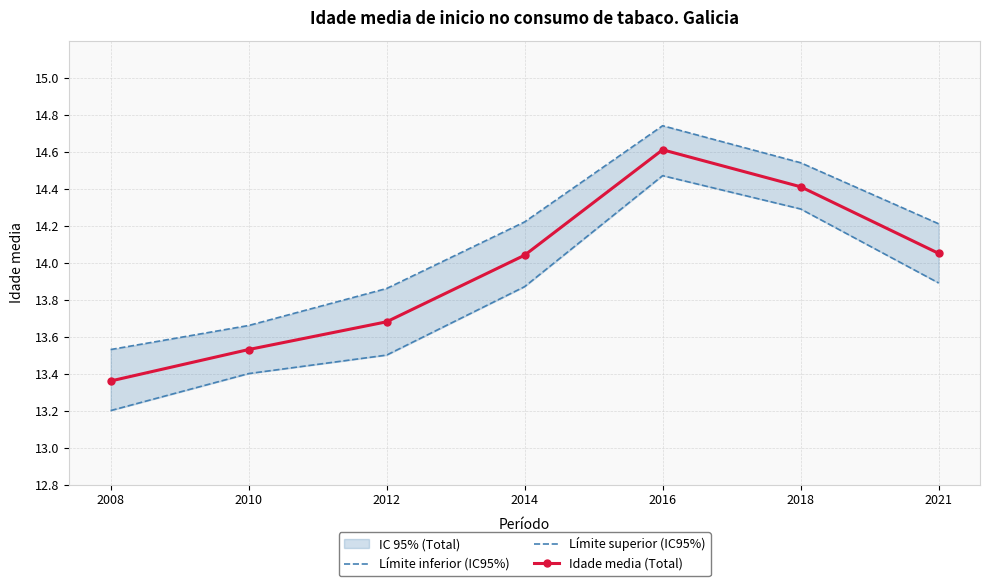

Rank the series at 2012 from highest to lowest value.

Límite superior (IC95%), Idade media (Total), Límite inferior (IC95%)